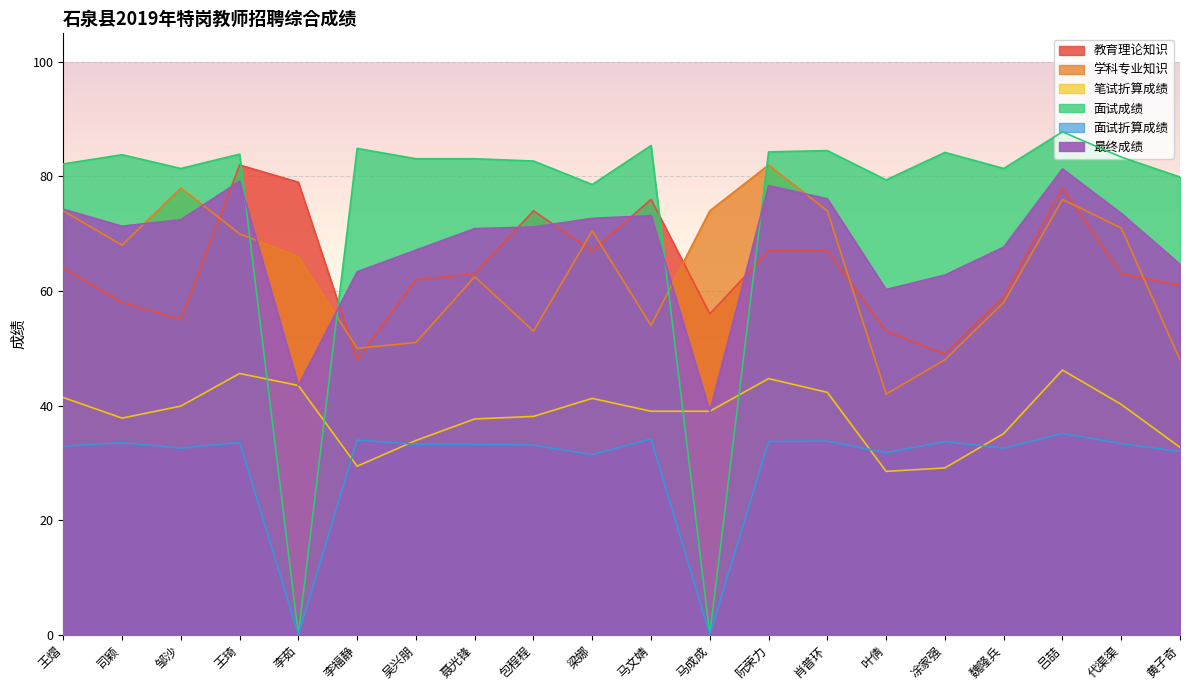

Is the value of 面试成绩 at 王琦 greater than the value of 笔试折算成绩 at 吕喆?

Yes